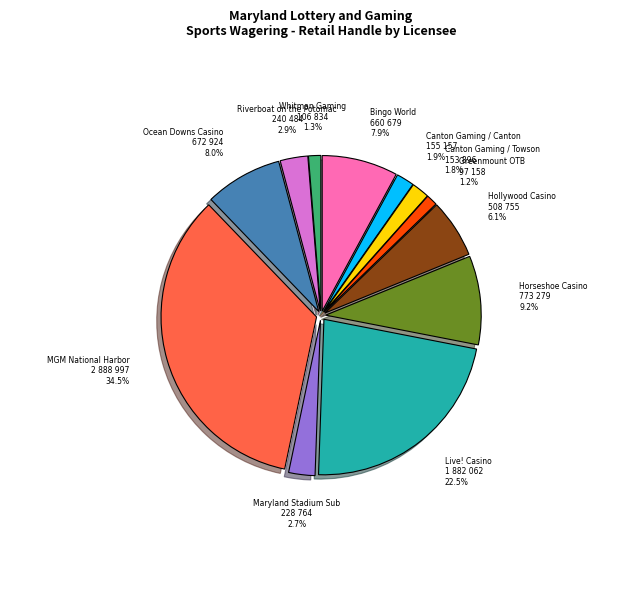

To the nearest percent, what portion does Riverboat on the Potomac represent?

3%